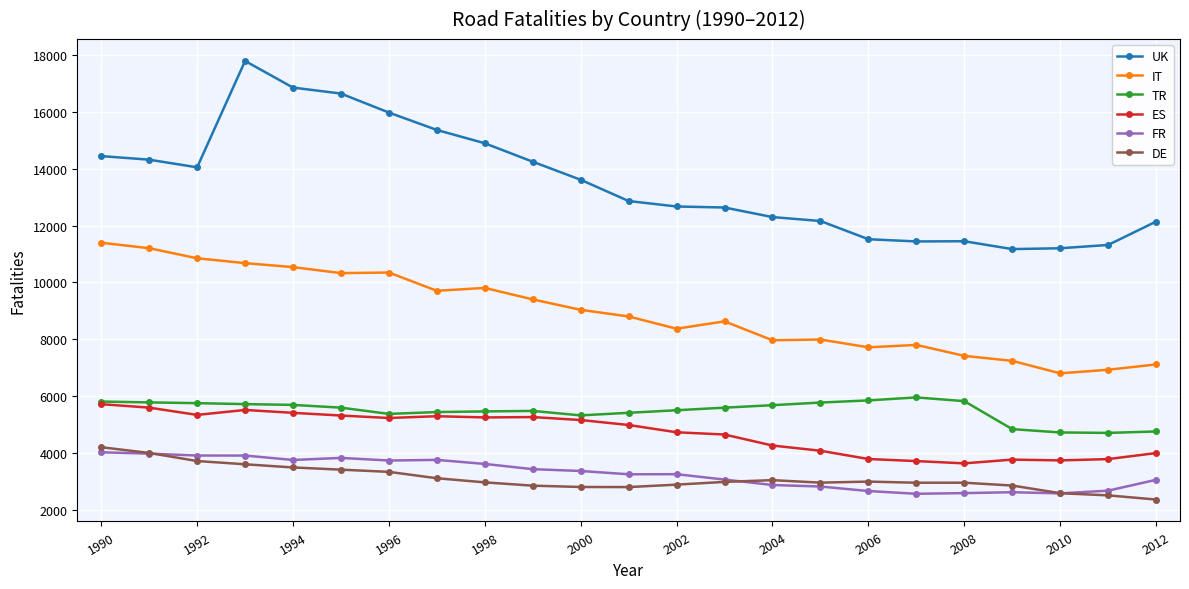

What is the value of the ES point at the 11th from the left?

5163